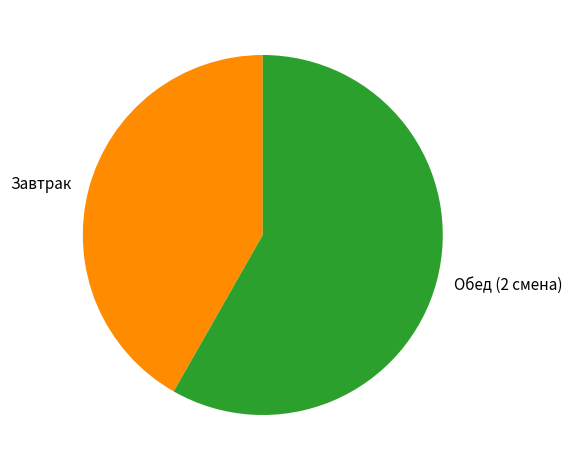

Which has a higher value, Обед (2 смена) or Завтрак?

Обед (2 смена)